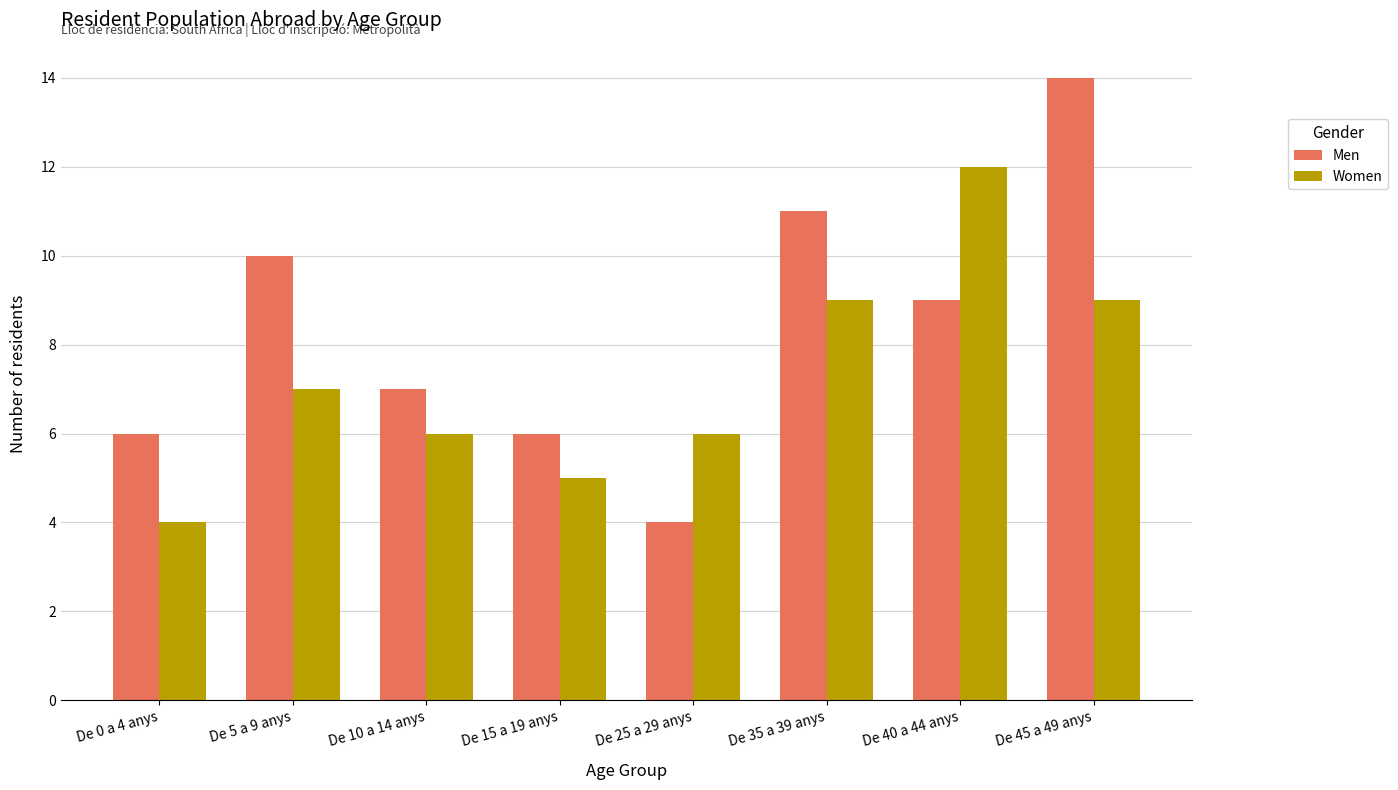

How many data points in Women are less than 7?

4